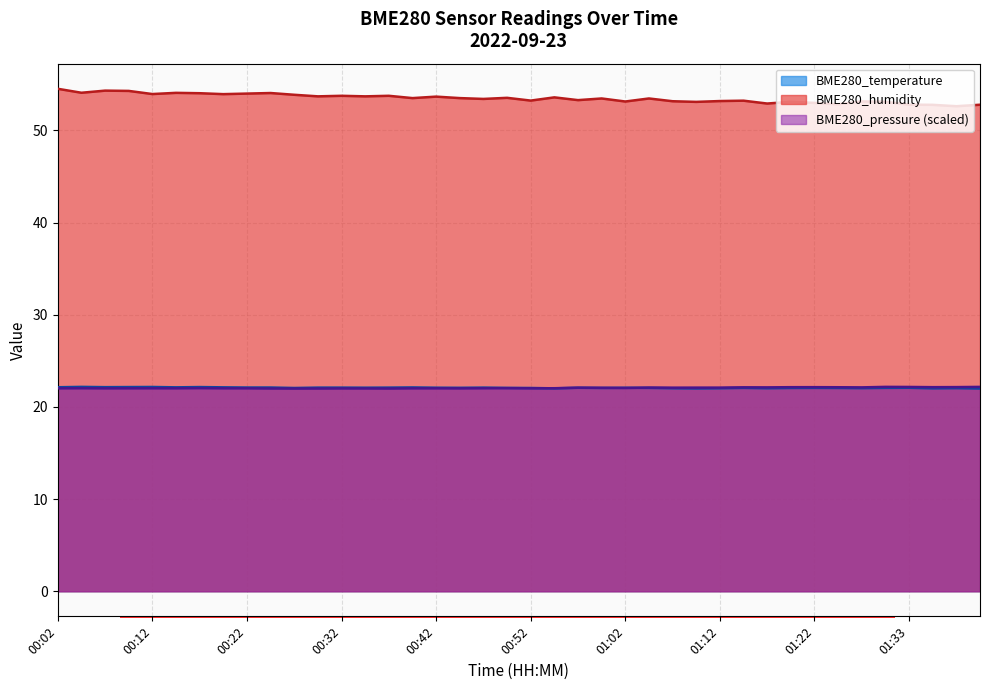

How many data points in BME280_pressure are less than 22?

4